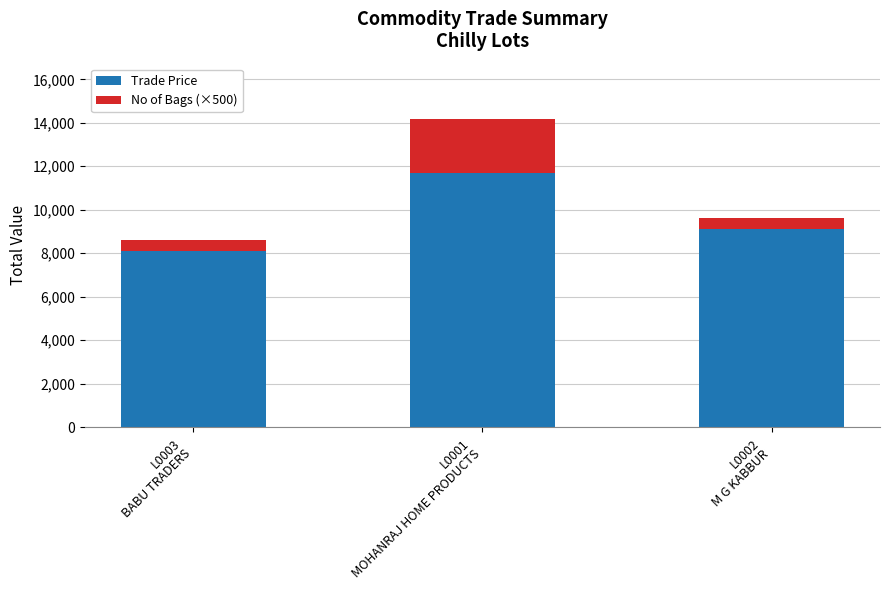

What is the total value across all series at L0002
M G KABBUR?

9599